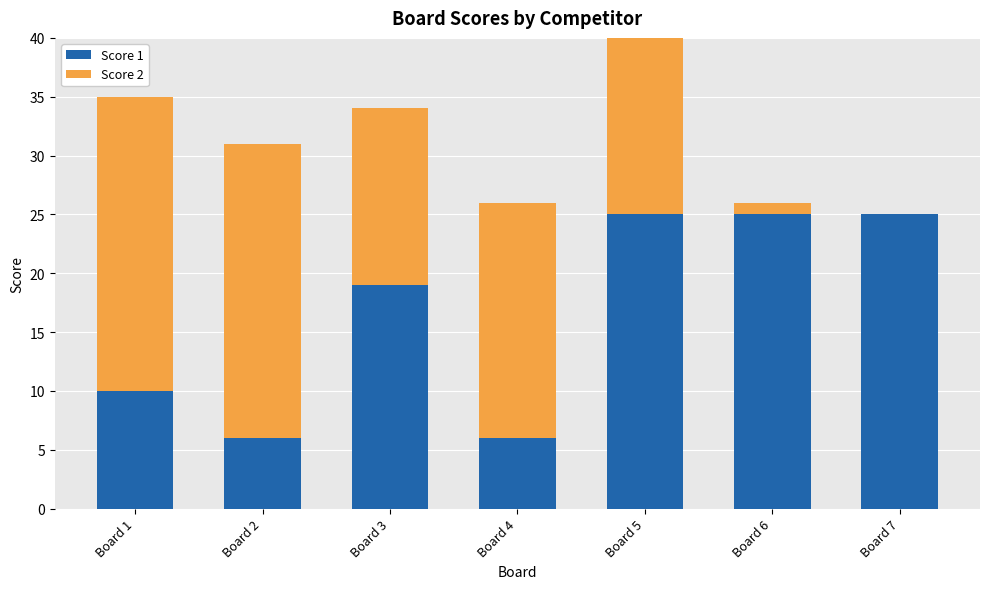

Is it true that Score 1 equals 25 at Board 5?

True